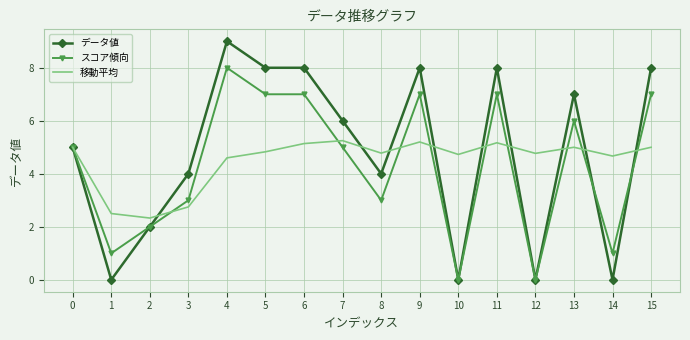

Which series has the largest range (max minus min)?

データ値